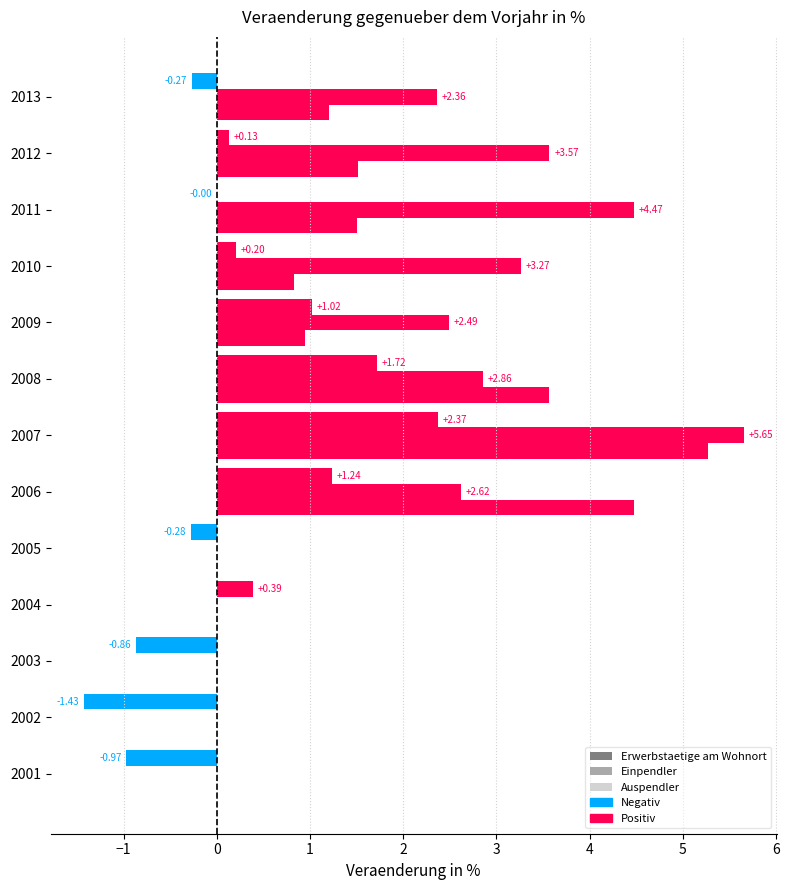

How many distinct data groups are displayed?

3